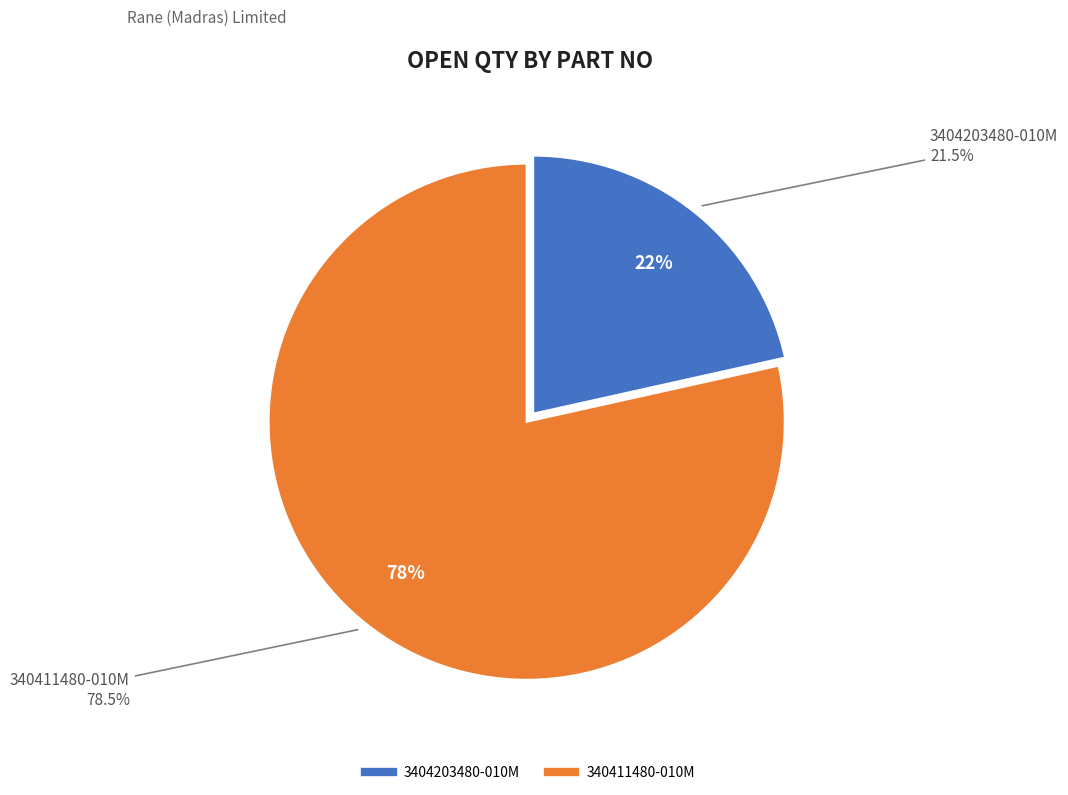

To the nearest percent, what portion does 340411480-010M represent?

78%